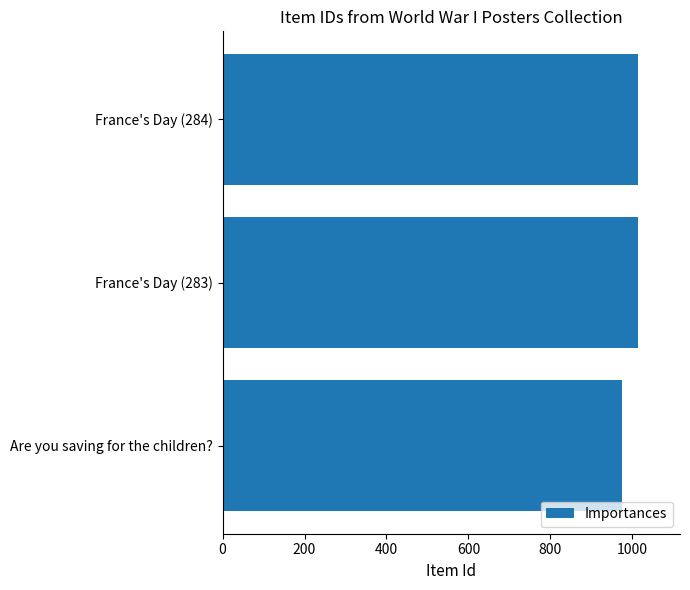

What is the greatest value displayed?

1015